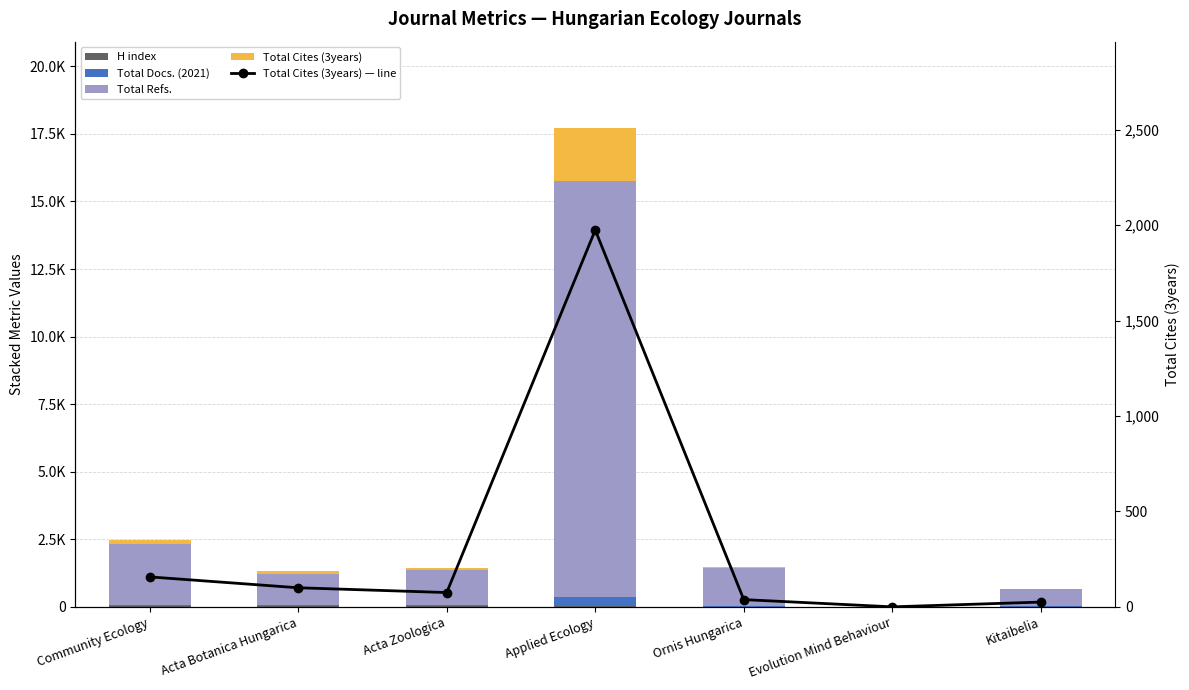

Reading left to right, what are all the values shown in this chart?

H index: 37	25	28	43	12	0	6
Total Docs. (2021): 36	26	24	309	30	0	23
Total Refs.: 2245	1182	1293	15395	1381	0	614
Total Cites (3years): 157	100	75	1975	38	0	25
Total Cites (3years) — line: 157	100	75	1975	38	0	25